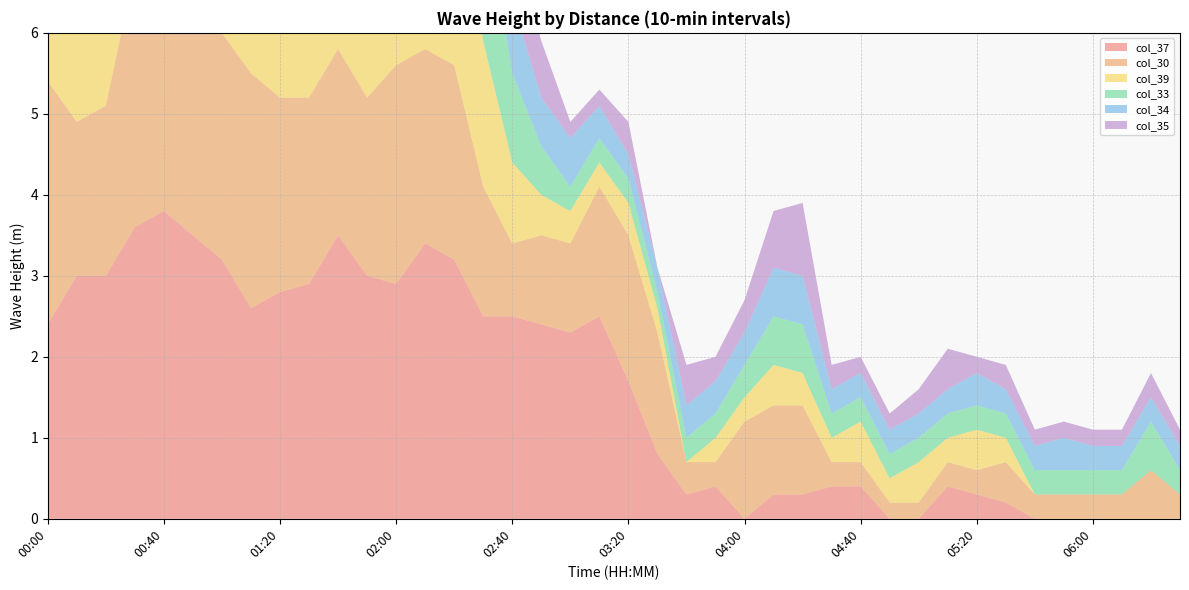

Reading right to left, extract all data points from this chart.

col_37: 0.0	0.0	0.0	0.0	0.0	0.0	0.2	0.3	0.4	0.0	0.0	0.4	0.4	0.3	0.3	0.0	0.4	0.3	0.8	1.7	2.5	2.3	2.4	2.5	2.5	3.2	3.4	2.9	3.0	3.5	2.9	2.8	2.6	3.2	3.5	3.8	3.6	3.0	3.0	2.4
col_30: 0.3	0.6	0.3	0.3	0.3	0.3	0.5	0.3	0.3	0.2	0.2	0.3	0.3	1.1	1.1	1.2	0.3	0.4	1.5	1.8	1.6	1.1	1.1	0.9	1.6	2.4	2.4	2.7	2.2	2.3	2.3	2.4	2.9	2.8	3.1	4.0	3.2	2.1	1.9	3.0
col_39: 0.0	0.0	0.0	0.0	0.0	0.0	0.3	0.5	0.3	0.5	0.3	0.5	0.3	0.4	0.5	0.3	0.3	0.0	0.3	0.4	0.3	0.4	0.5	1.0	1.8	2.9	2.9	3.1	2.9	3.6	3.3	3.3	3.5	2.8	3.7	3.6	3.8	2.2	2.6	2.1
col_33: 0.3	0.6	0.3	0.3	0.3	0.3	0.3	0.3	0.3	0.3	0.3	0.3	0.3	0.6	0.6	0.4	0.3	0.3	0.2	0.3	0.3	0.3	0.6	1.1	1.9	2.9	2.7	2.3	3.0	3.2	2.8	2.7	2.8	2.7	3.5	3.7	3.5	2.4	1.8	2.5
col_34: 0.3	0.3	0.3	0.3	0.4	0.3	0.3	0.4	0.3	0.3	0.3	0.3	0.3	0.6	0.6	0.4	0.4	0.4	0.3	0.3	0.4	0.6	0.6	0.9	2.1	2.7	2.7	2.2	3.0	3.3	3.1	2.6	2.9	3.0	3.5	3.6	3.6	2.7	1.9	2.3
col_35: 0.2	0.3	0.2	0.2	0.2	0.2	0.3	0.2	0.5	0.3	0.2	0.2	0.3	0.9	0.7	0.4	0.3	0.5	0.0	0.4	0.2	0.2	0.7	0.9	1.6	3.1	2.5	2.4	2.9	3.5	3.4	2.6	2.5	2.9	3.4	3.4	3.7	2.8	2.4	2.4